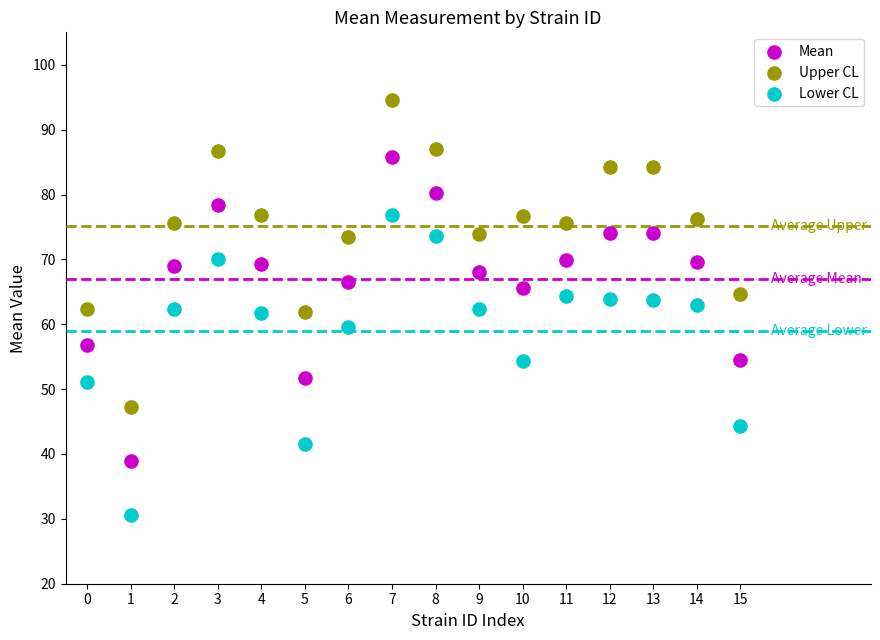

Across all data points, what is the range of Y values (max minus min)?

64.0